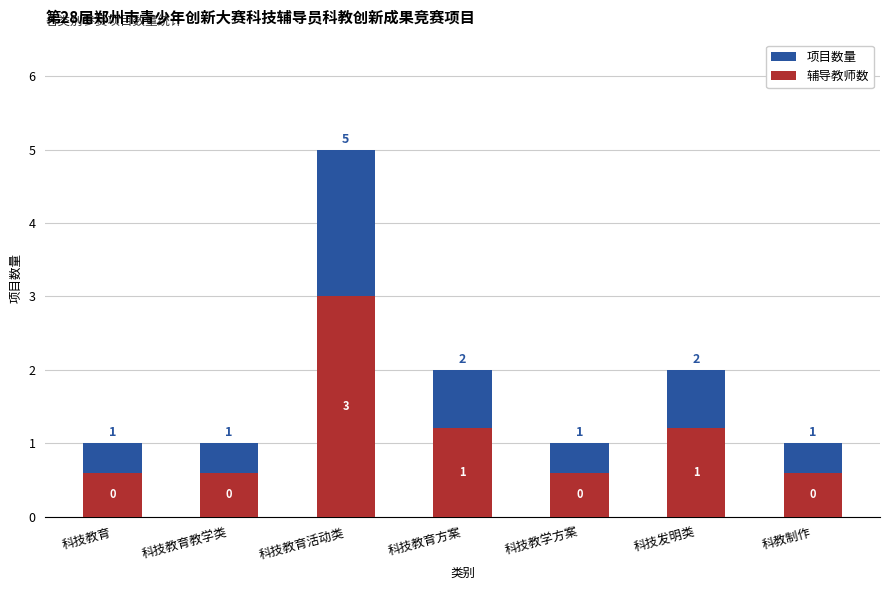

What is the sum of the 项目数量 values at 科技教育方案 and 科技教学方案?

3.0